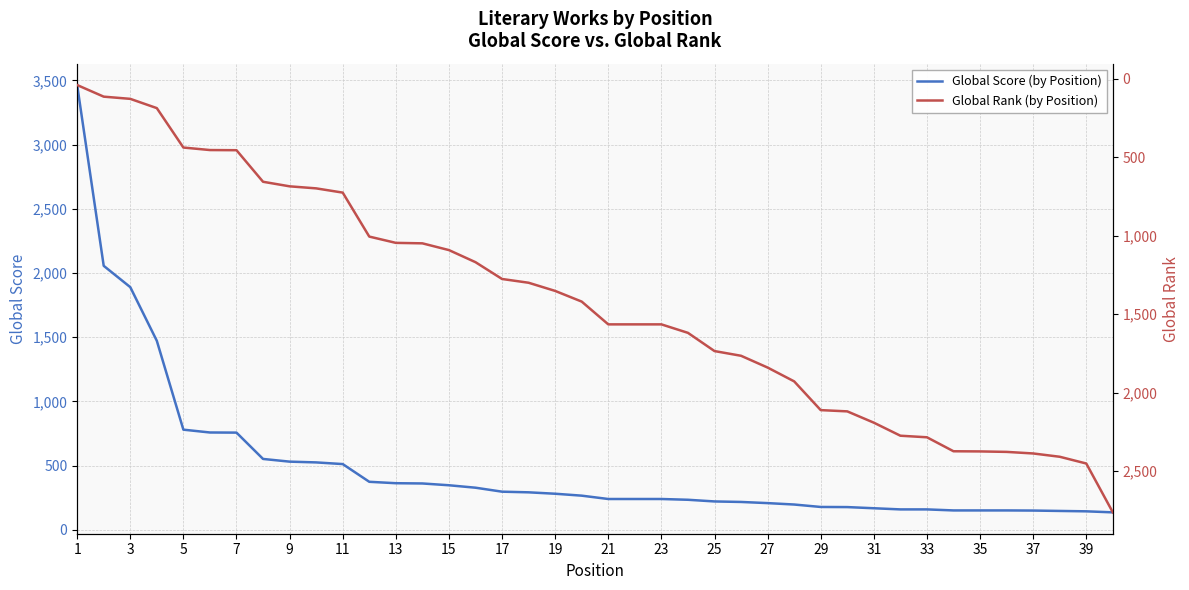

True or false: Global Score (by Position) and Global Rank (by Position) intersect in this chart.

True